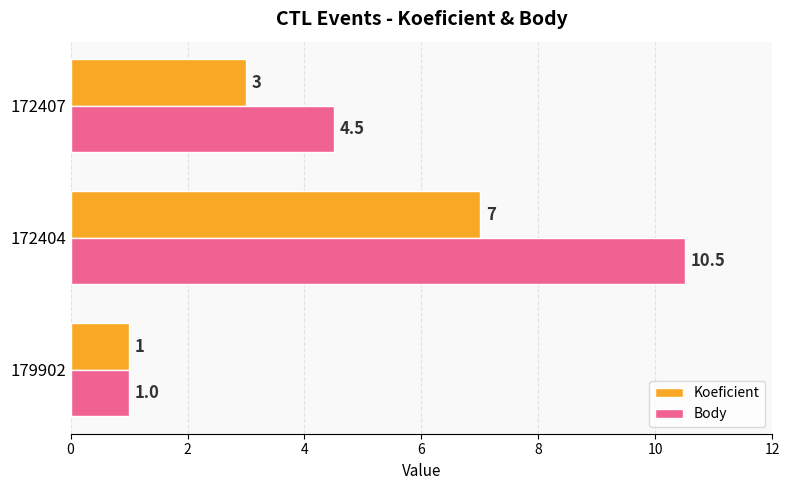

What is the difference between the maximum and second lowest values in the Body series?

6.0